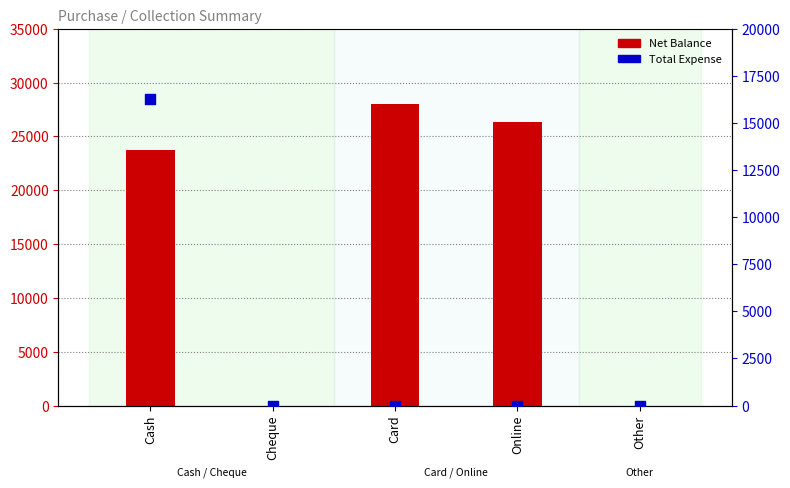

What is the total value across all series at Online?

26375